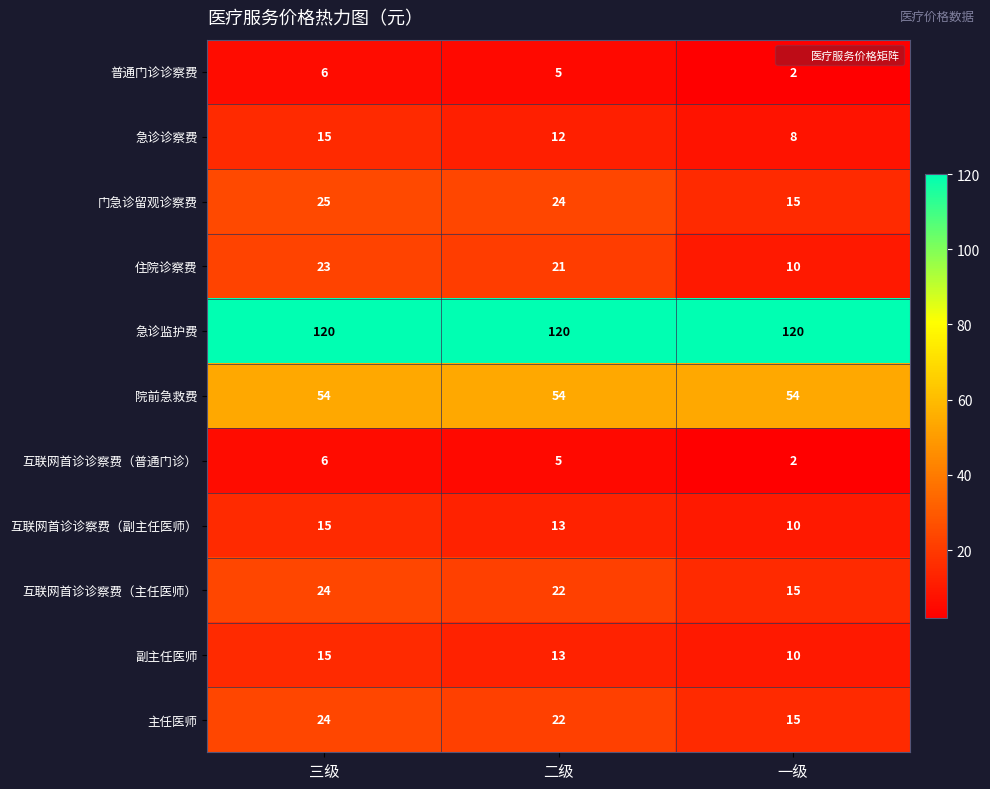

True or false: 互联网首诊诊察费（普通门诊） has a value of 3 at 三级.

False